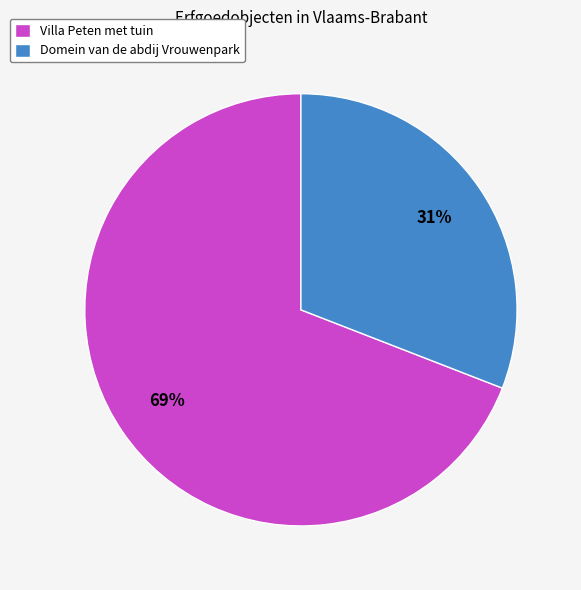

What is the ratio of the value at Domein van de abdij Vrouwenpark to the value at Villa Peten met tuin?

0.4